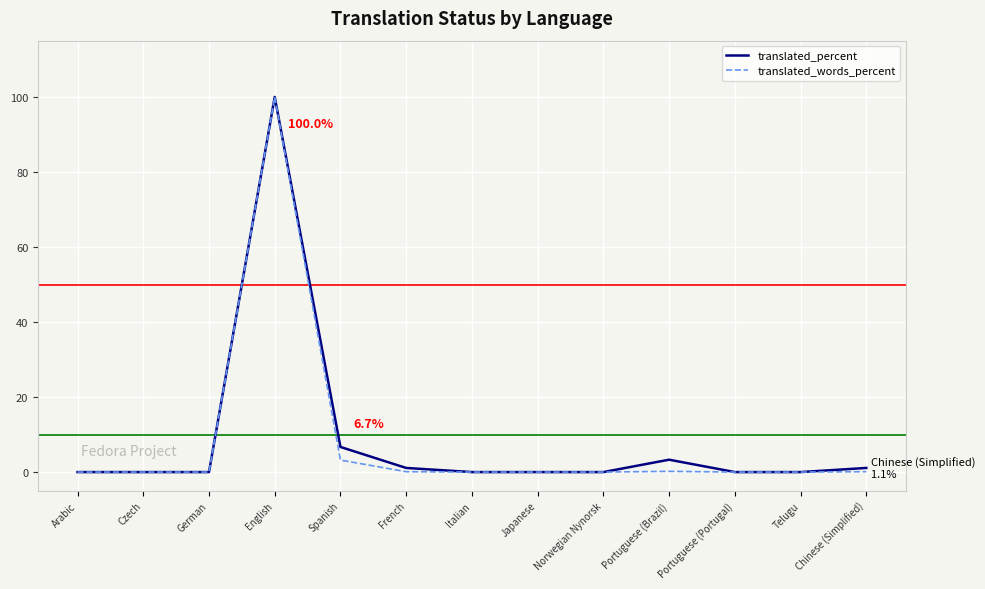

What position from the right is Arabic?

13